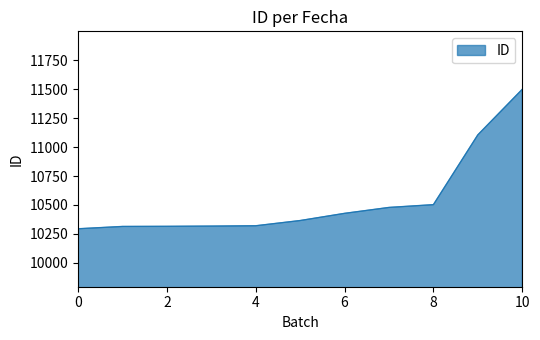

What is the difference between the maximum and minimum values?

1203